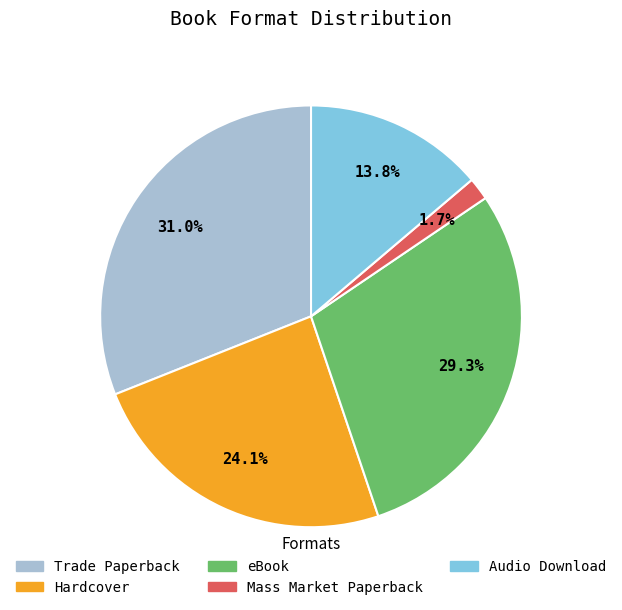

What is the ratio of the value at Mass Market Paperback to the value at eBook?

0.1